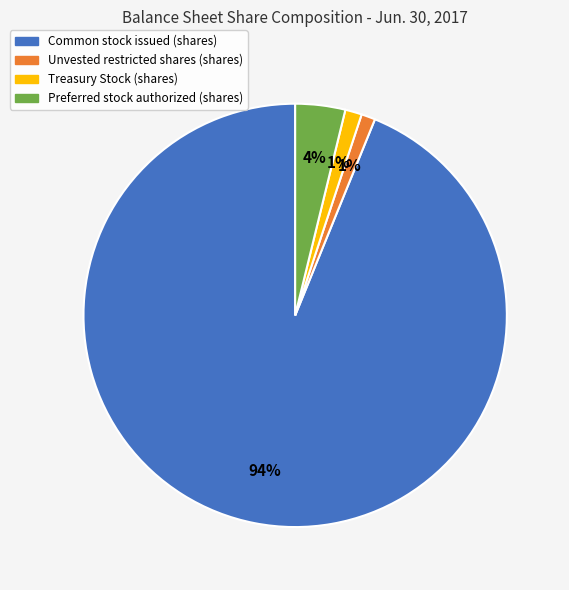

Is the sum of Preferred stock authorized and Common stock issued greater than half?

Yes